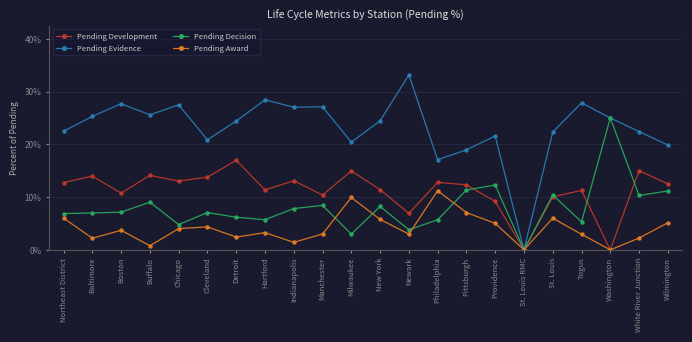

Does the chart have visible grid lines?

Yes